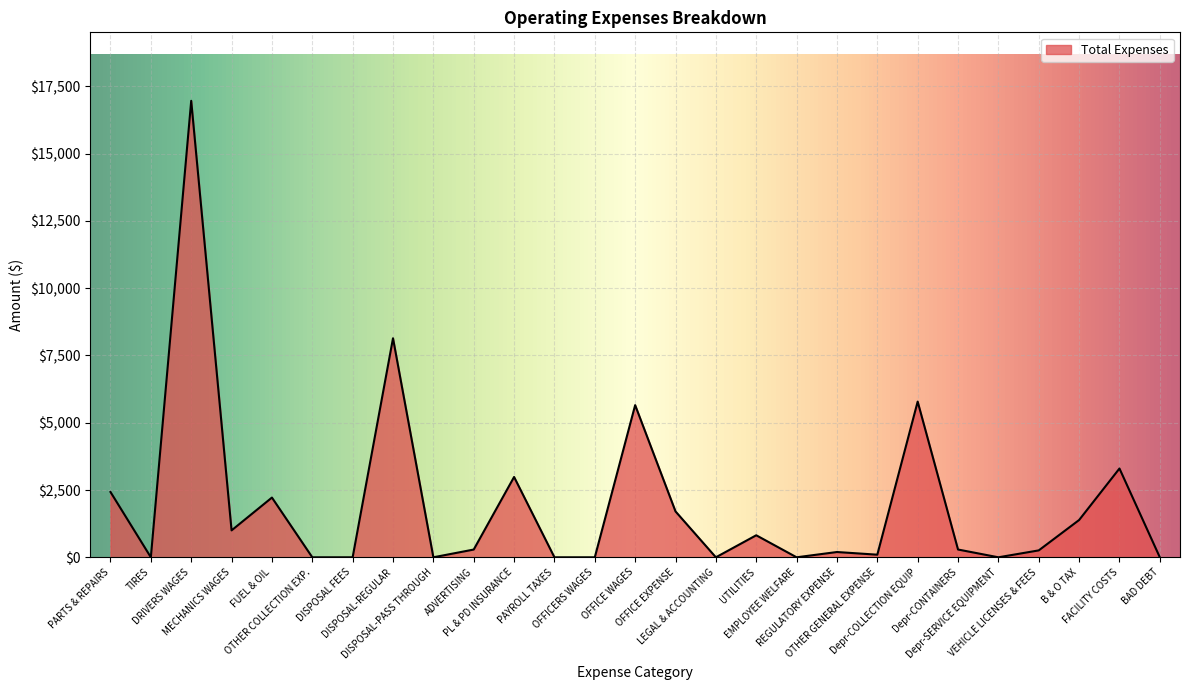

What is the greatest value displayed?

16965.0